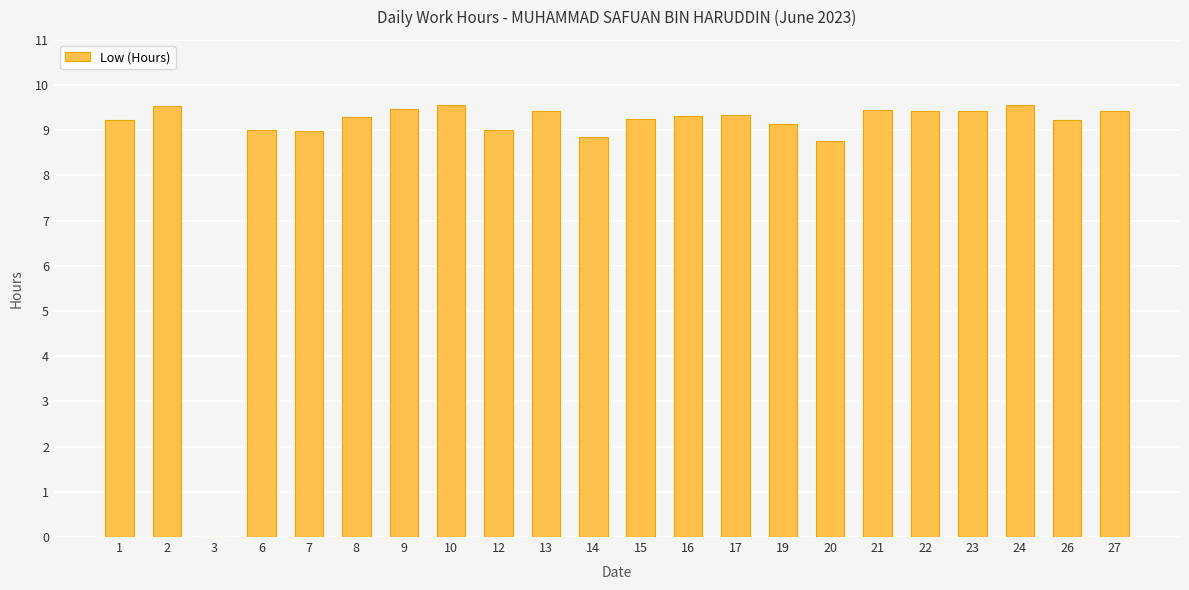

Which has a higher value, 7 or 13?

13